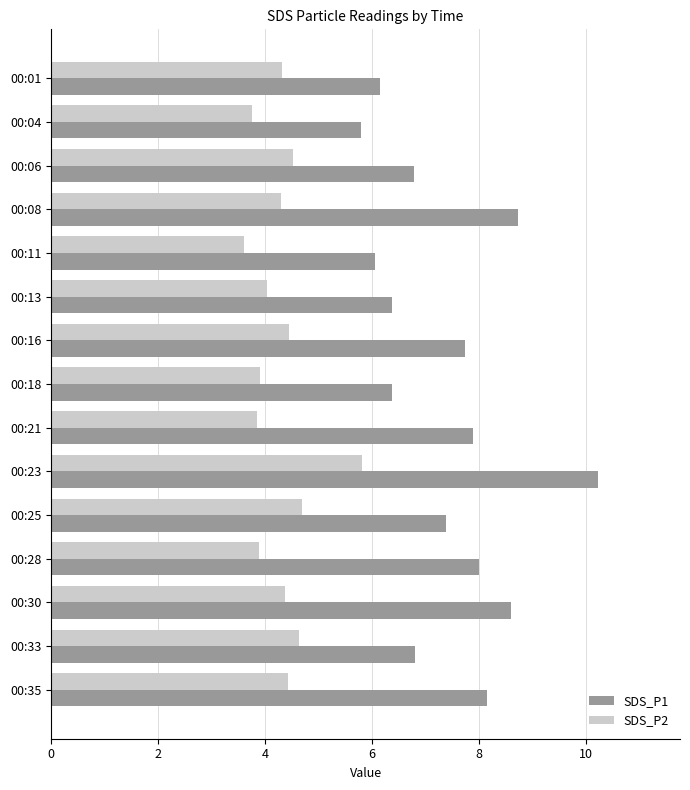

The value of SDS_P2 at 00:01 is 6.5. True or false?

False